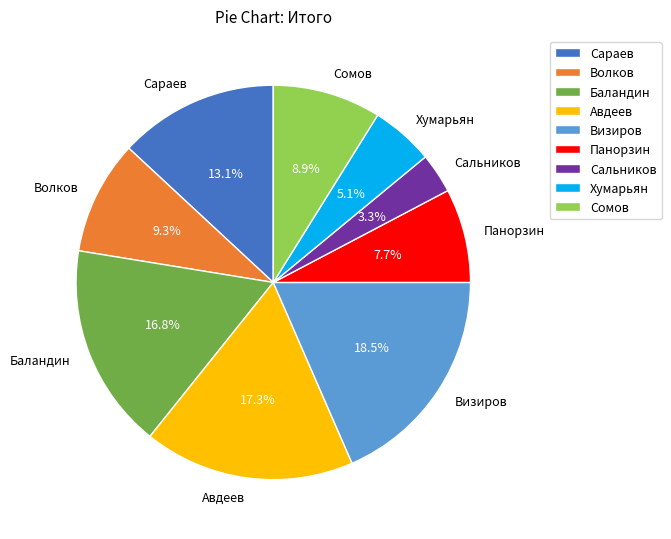

Combined, what portion of the pie is Волков and Сальников?

12.6%